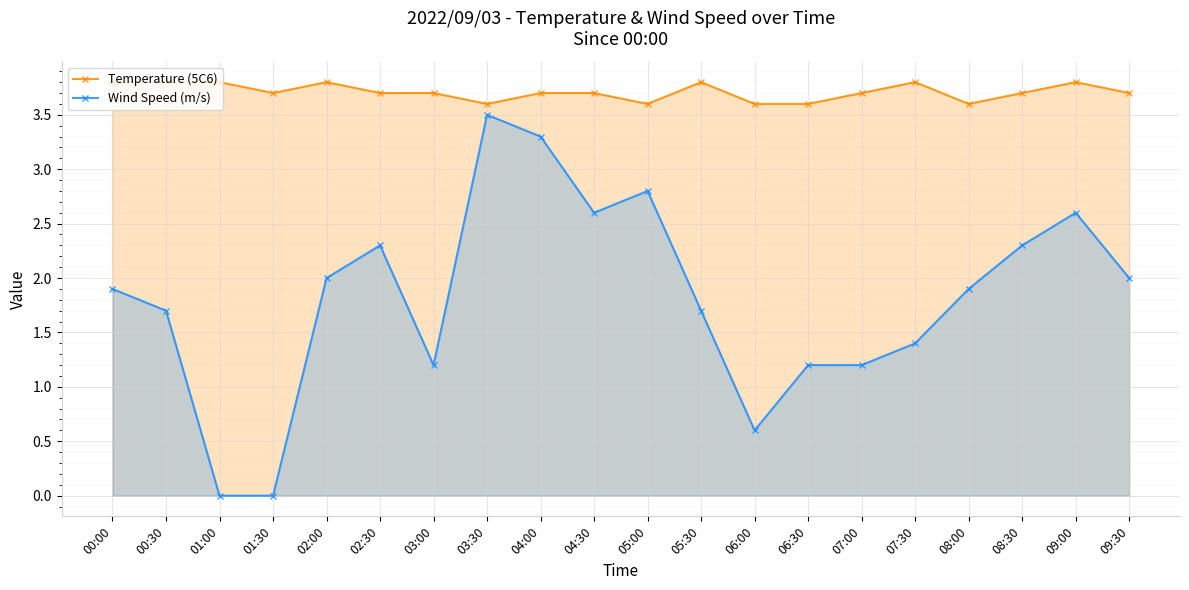

Reading left to right, extract all data points from this chart.

Temperature (5C6): 3.8	3.8	3.8	3.7	3.8	3.7	3.7	3.6	3.7	3.7	3.6	3.8	3.6	3.6	3.7	3.8	3.6	3.7	3.8	3.7
Wind Speed (m/s): 1.9	1.7	0.0	0.0	2.0	2.3	1.2	3.5	3.3	2.6	2.8	1.7	0.6	1.2	1.2	1.4	1.9	2.3	2.6	2.0